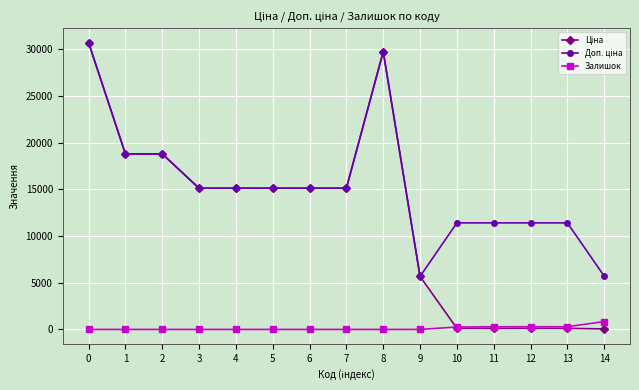

How many lines are shown in the chart?

3